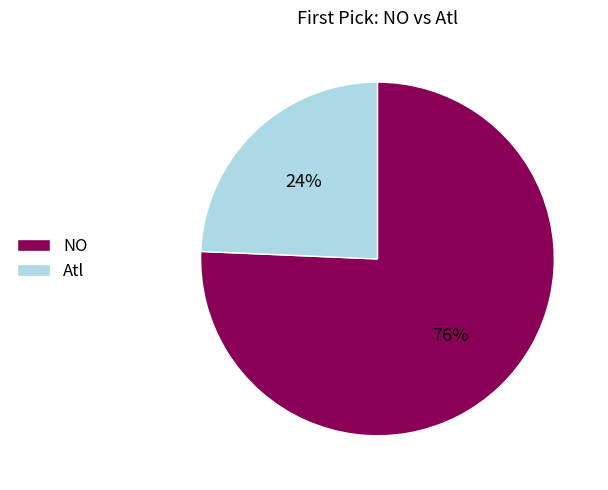

Which has a higher value, Atl or NO?

NO